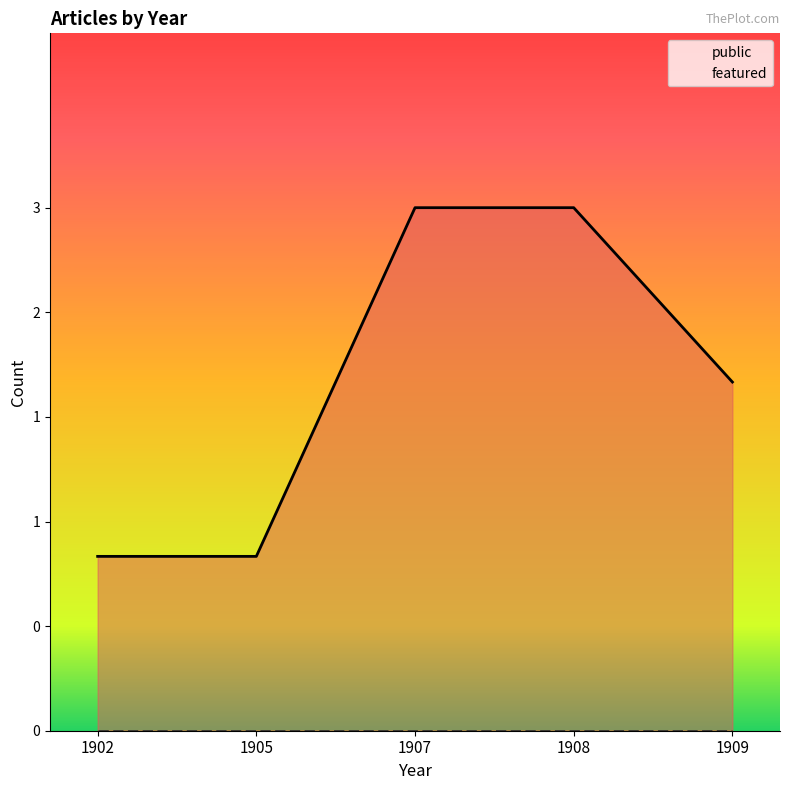

List the series in order of their overall mean, lowest first.

featured, public